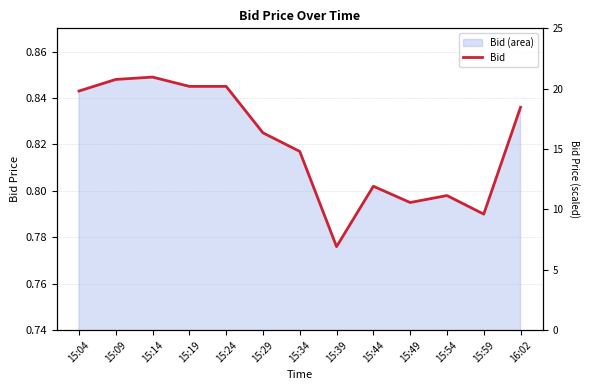

Rank the categories by value from highest to lowest.

15:14, 15:09, 15:19, 15:24, 15:04, 16:02, 15:29, 15:34, 15:44, 15:54, 15:49, 15:59, 15:39